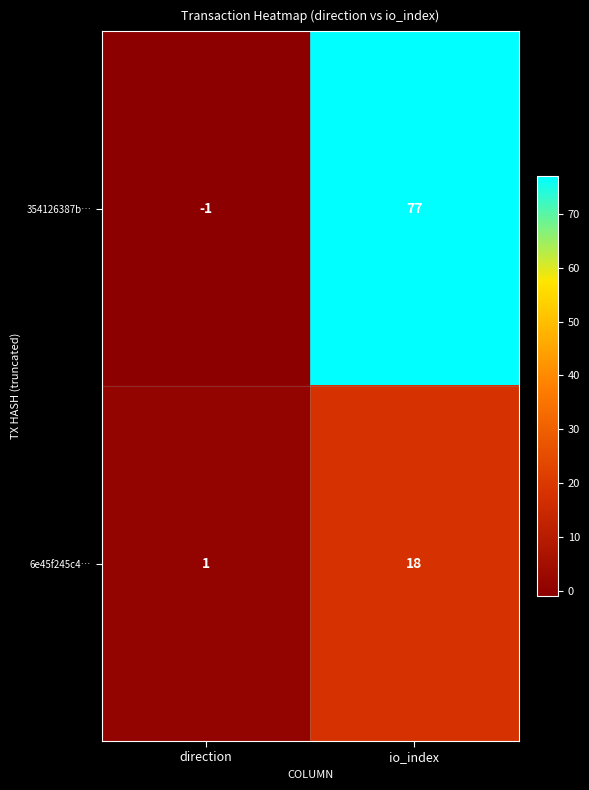

List the series in order of their peak value, highest first.

354126387b…, 6e45f245c4…